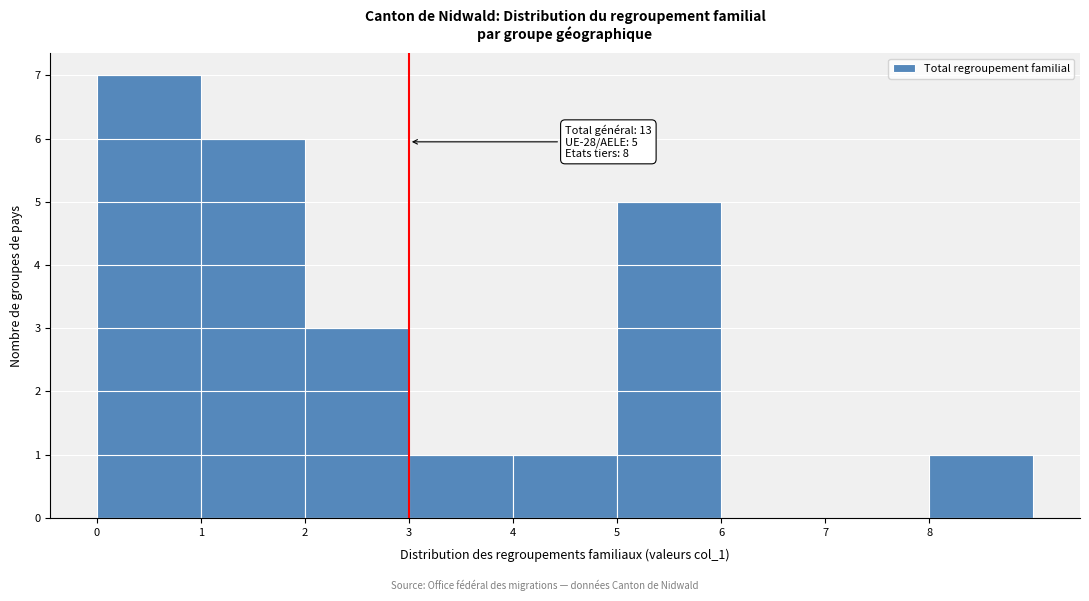

Which range on the x-axis has the tallest bar?

0 to 1